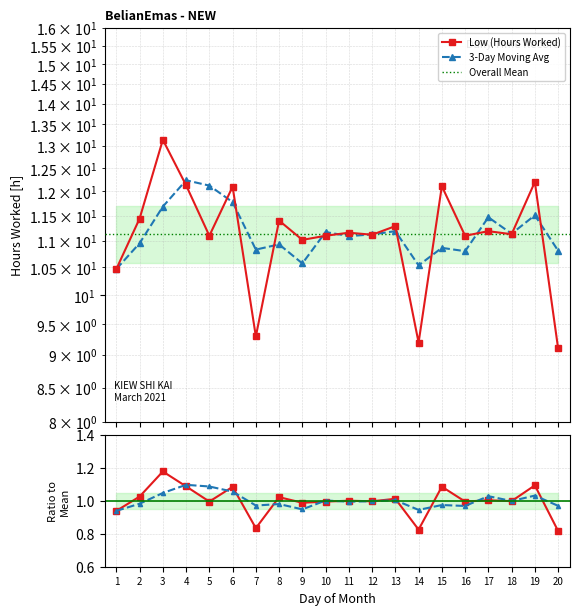

List the labels in order of value, smallest first.

20, 14, 7, 1, 9, 5, 10, 16, 12, 18, 11, 17, 13, 8, 2, 6, 15, 4, 19, 3